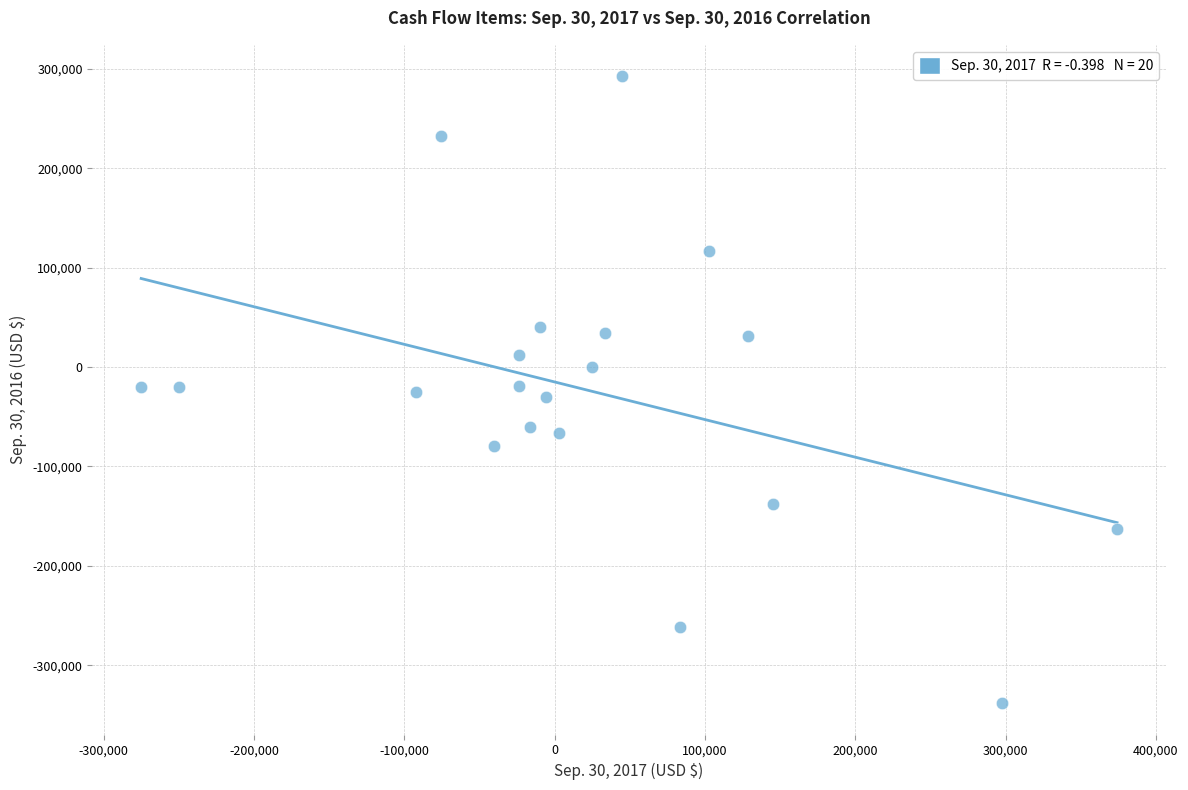

What is the range of Y values (max minus min)?

631089